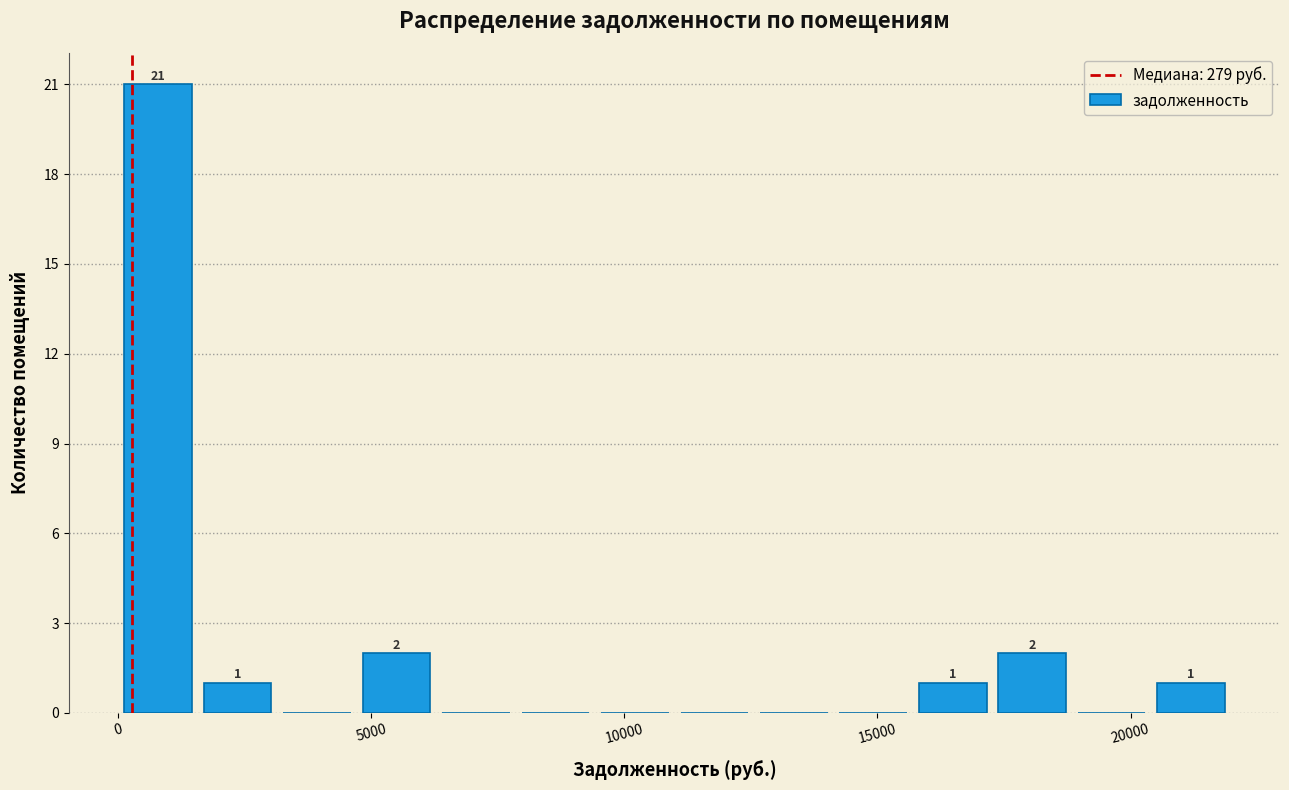

Around what value on the x-axis is the tallest bar? Give the approximate position of its centre, as read against the axis.

1000